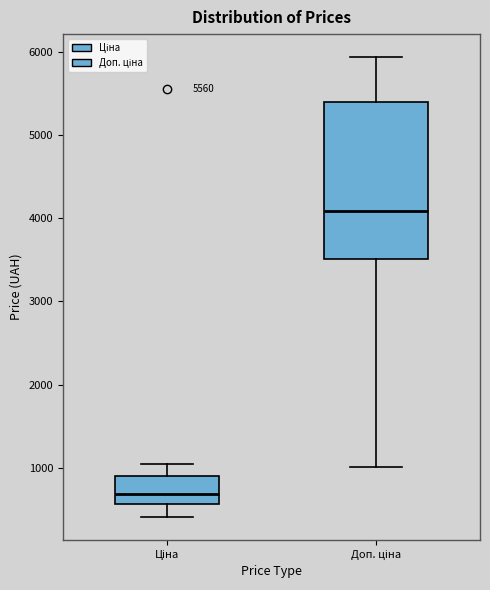

Comparing the boxes themselves (not the whiskers), which one is the tallest?

Доп. ціна